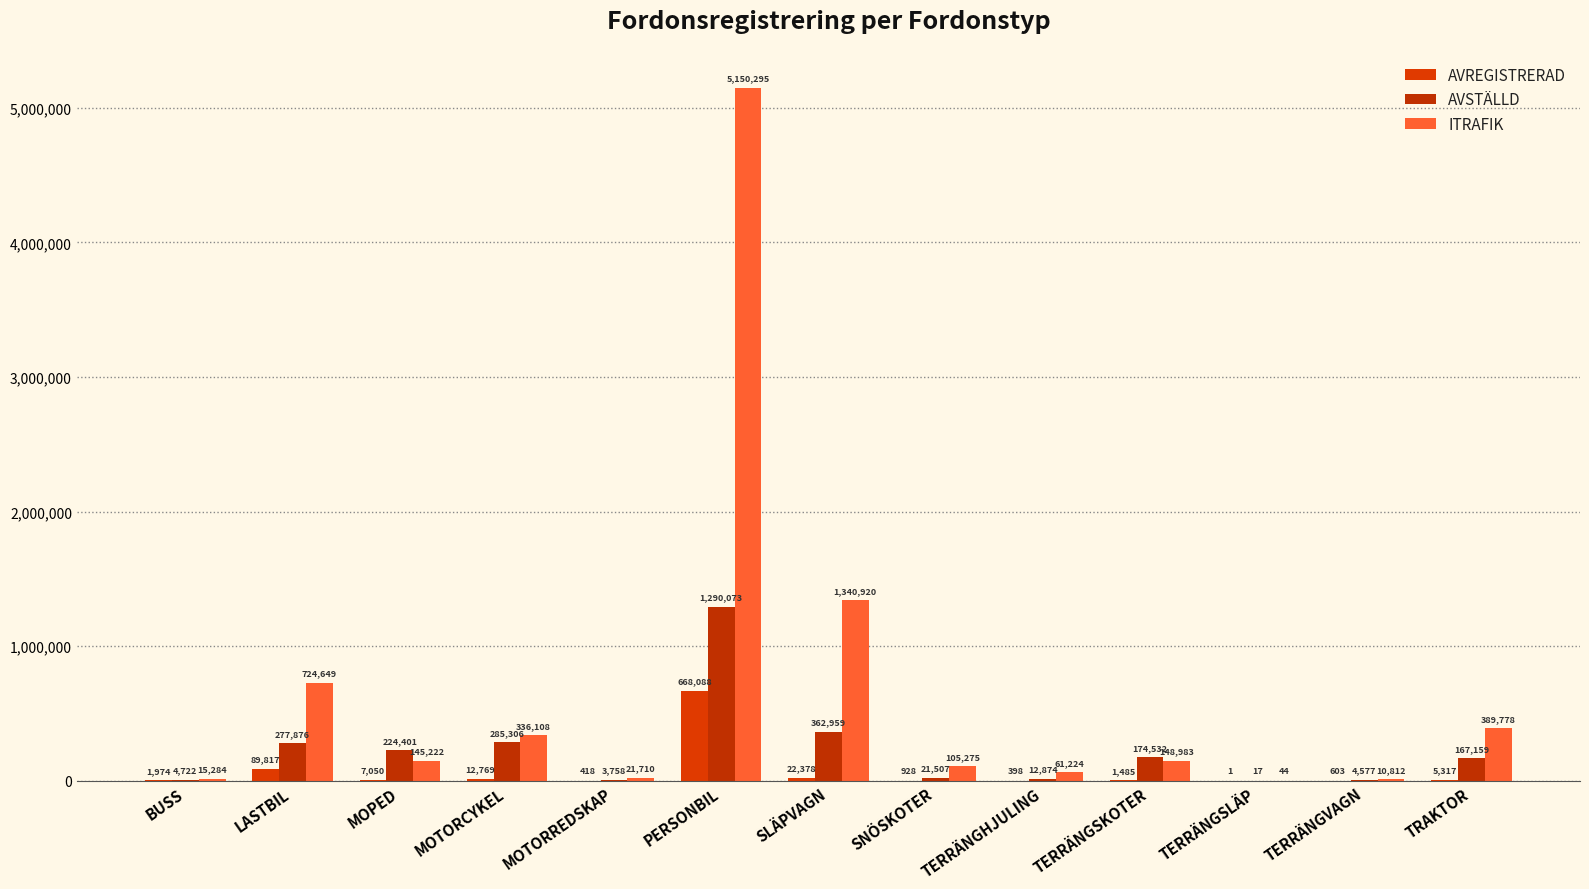

The AVSTÄLLD series shows 4577 at TERRÄNGVAGN. True or false?

True